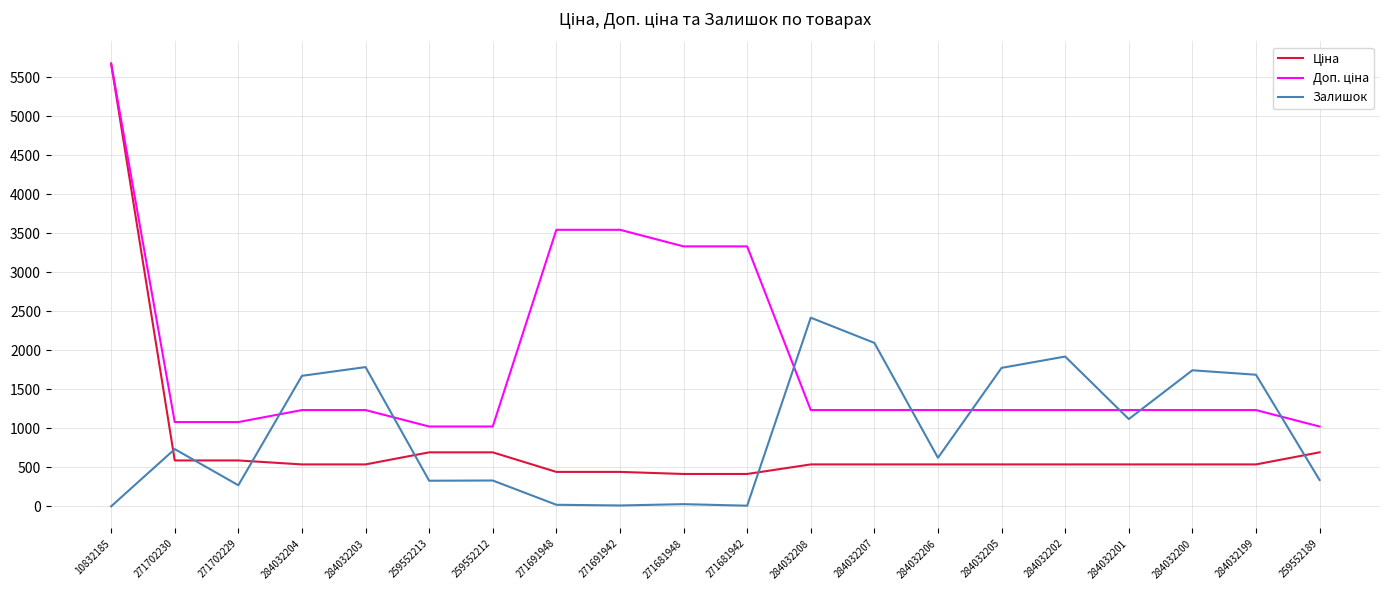

Between 259552213 and 284032207, which series saw the biggest shift?

Залишок